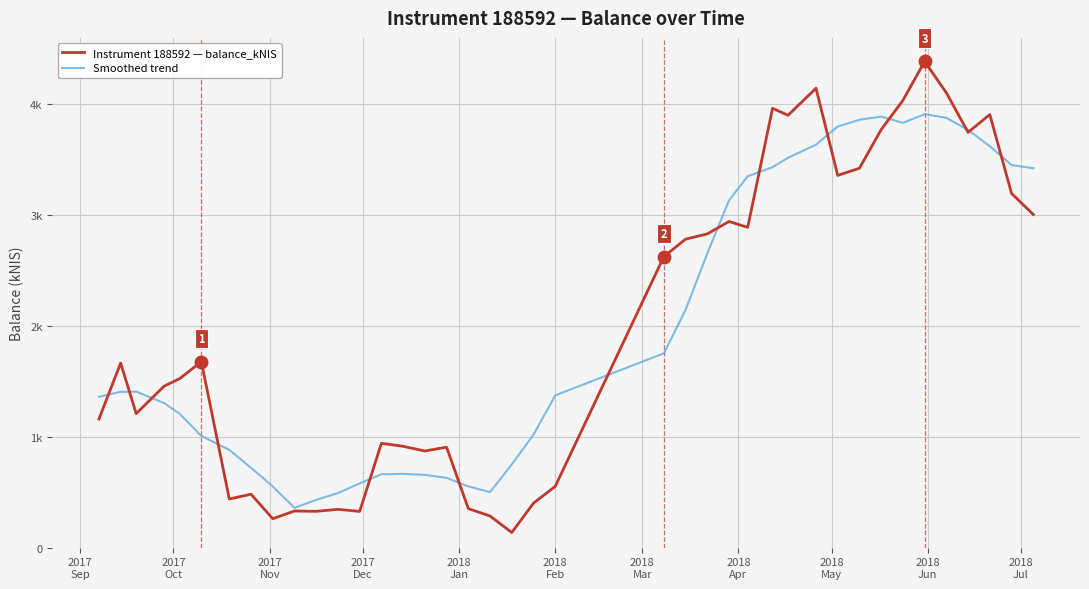

How many interior local peaks does the Instrument 188592 — balance_kNIS series have?

12